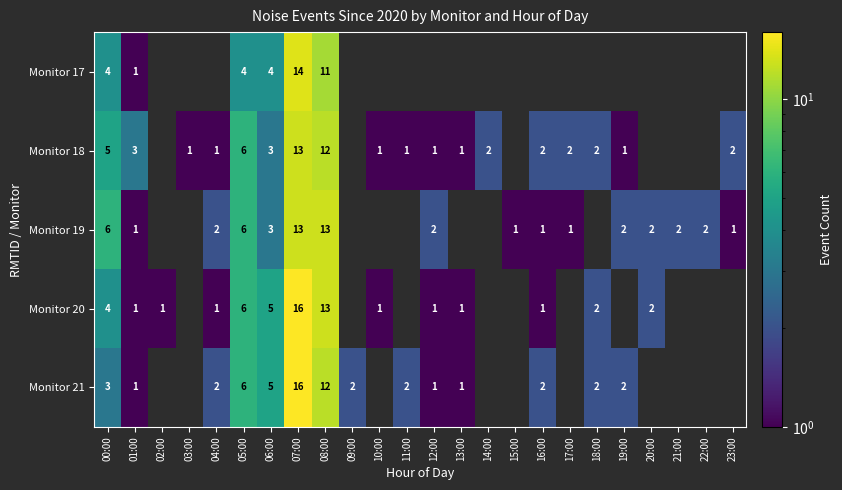

What is the greatest value displayed?

16